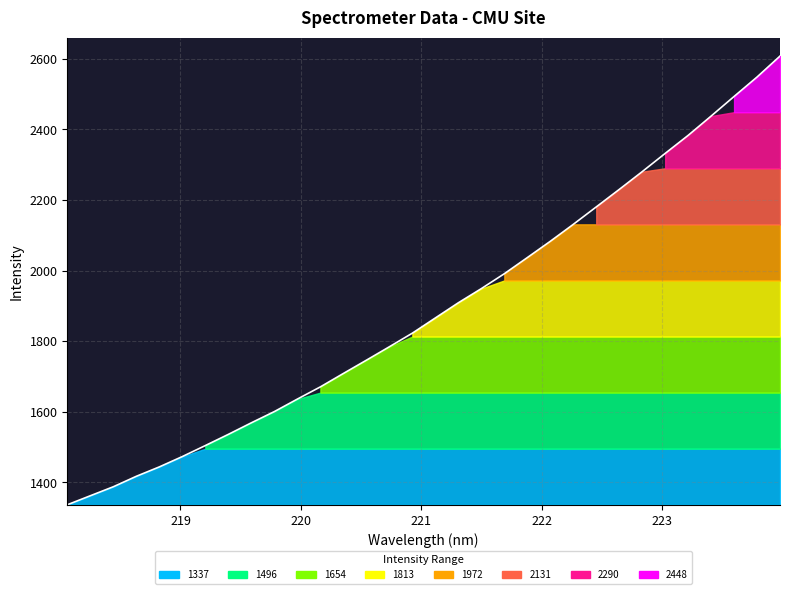

Rank the categories by value from lowest to highest.

218.0596, 218.2508, 218.442, 218.6332, 218.8244, 219.0156, 219.2067, 219.3979, 219.589, 219.7801, 219.9712, 220.1623, 220.3533, 220.5444, 220.7354, 220.9264, 221.1174, 221.3083, 221.4993, 221.6902, 221.8812, 222.0721, 222.263, 222.4538, 222.6447, 222.8355, 223.0264, 223.2172, 223.408, 223.5987, 223.7895, 223.9802